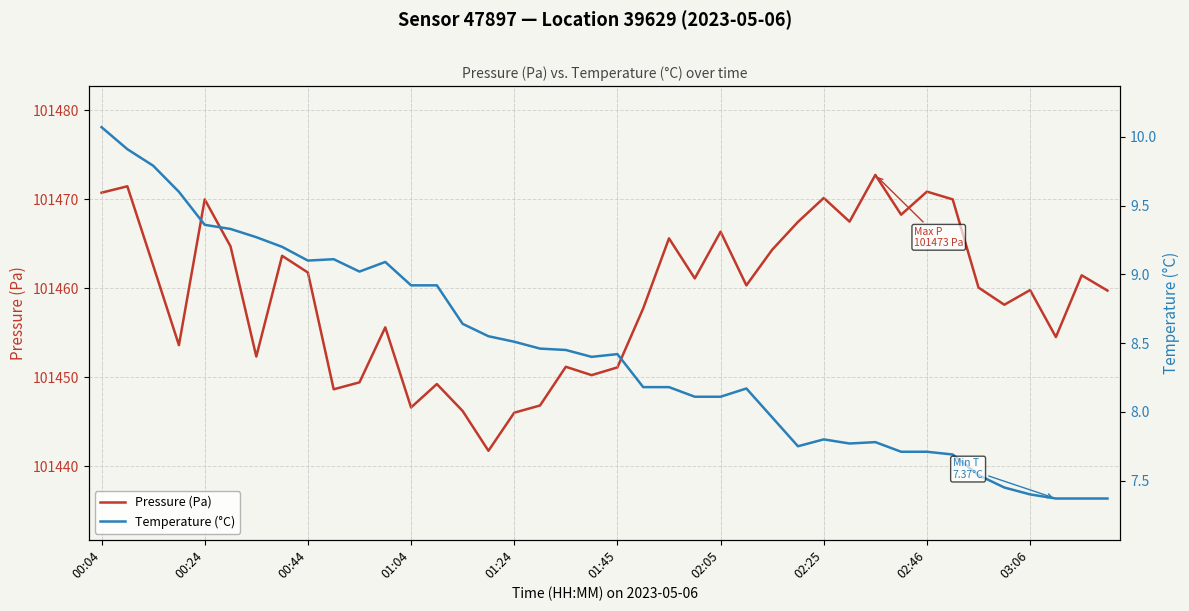

What are all the series names shown in the legend?

Pressure (Pa), Temperature (°C)